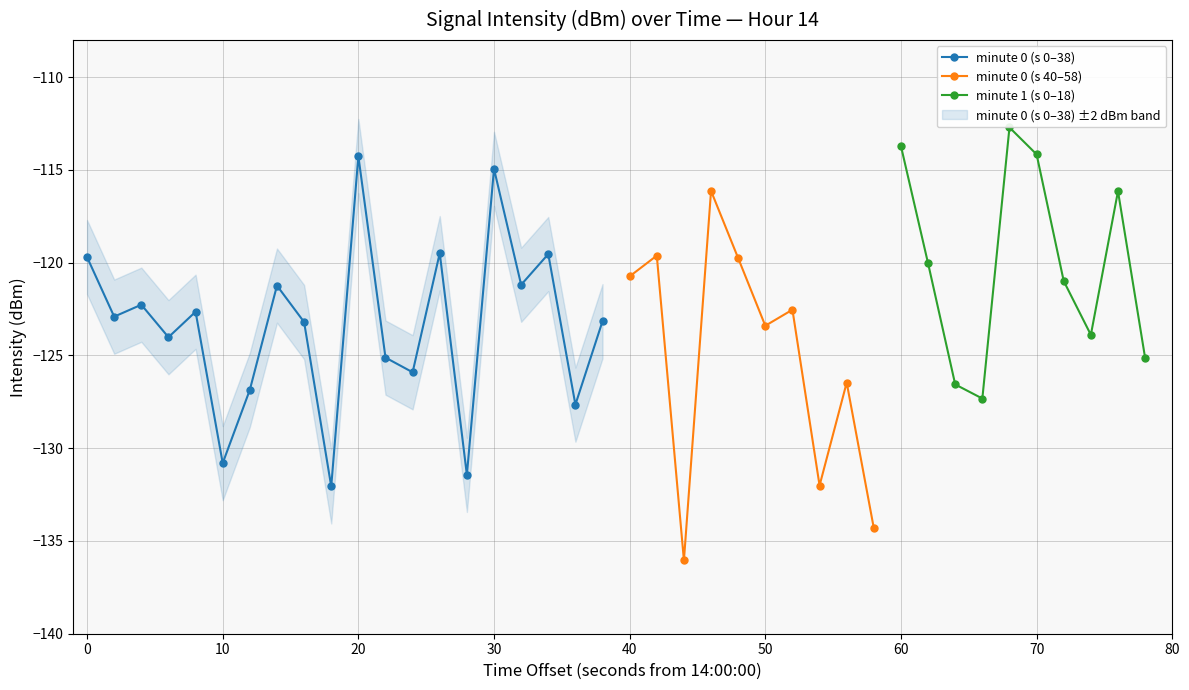

What is the lowest value of the minute 0 (s 0–38) series?

-132.1